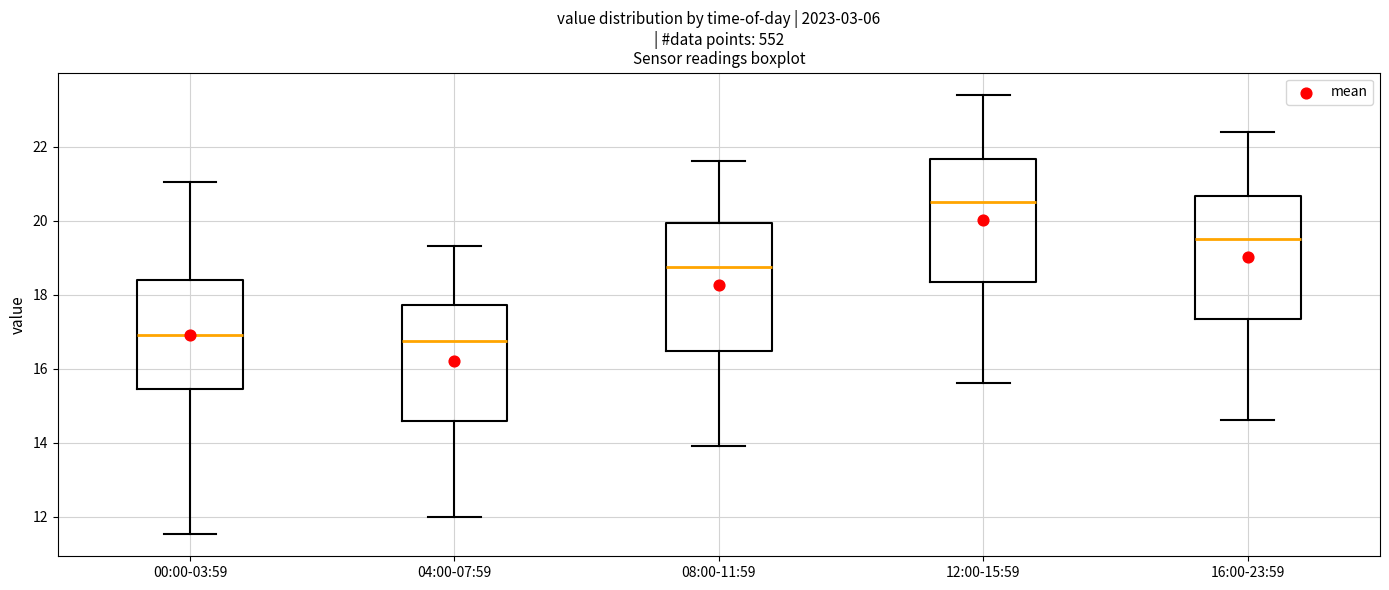

Where is the lower edge of the box for 12:00-15:59 on the y-axis? The values are not printed on the chart, so give them approximately, as read against the axis.

18.4